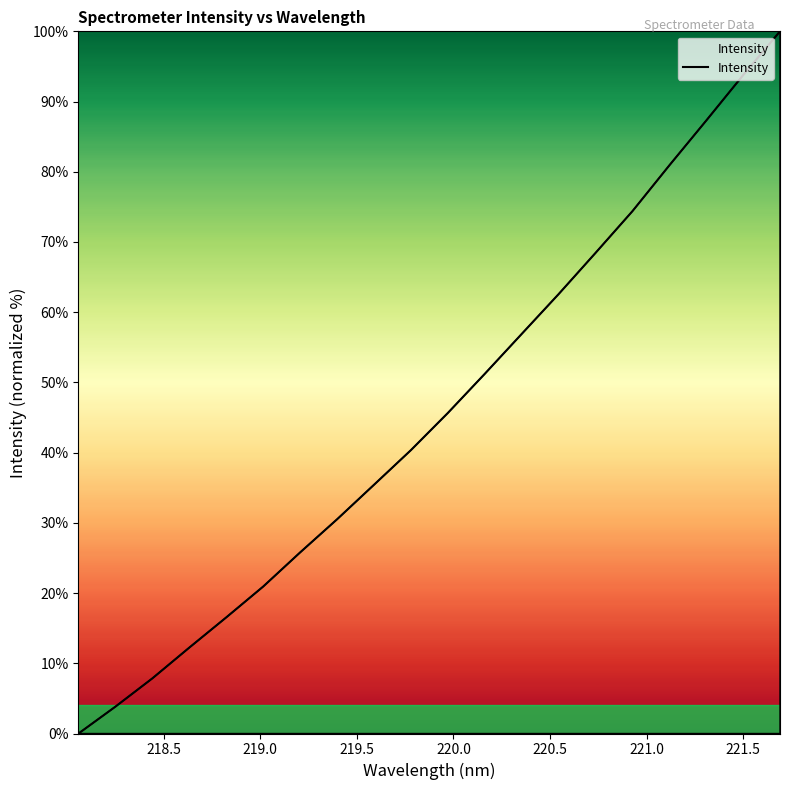

Does the chart have visible grid lines?

No